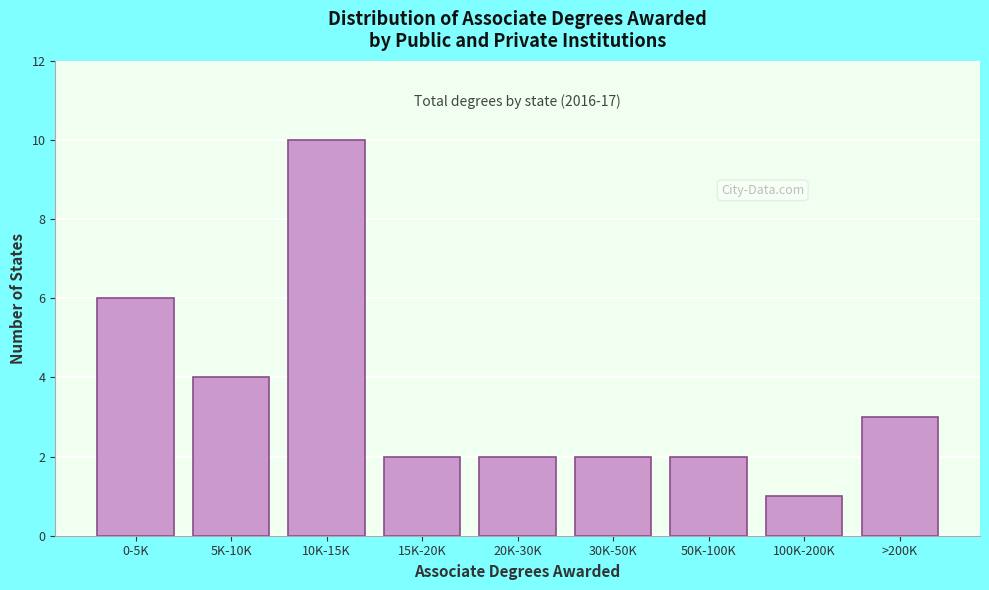

Reading left to right, what are all the values shown in this chart?

0-5K=6	5K-10K=4	10K-15K=10	15K-20K=2	20K-30K=2	30K-50K=2	50K-100K=2	100K-200K=1	>200K=3